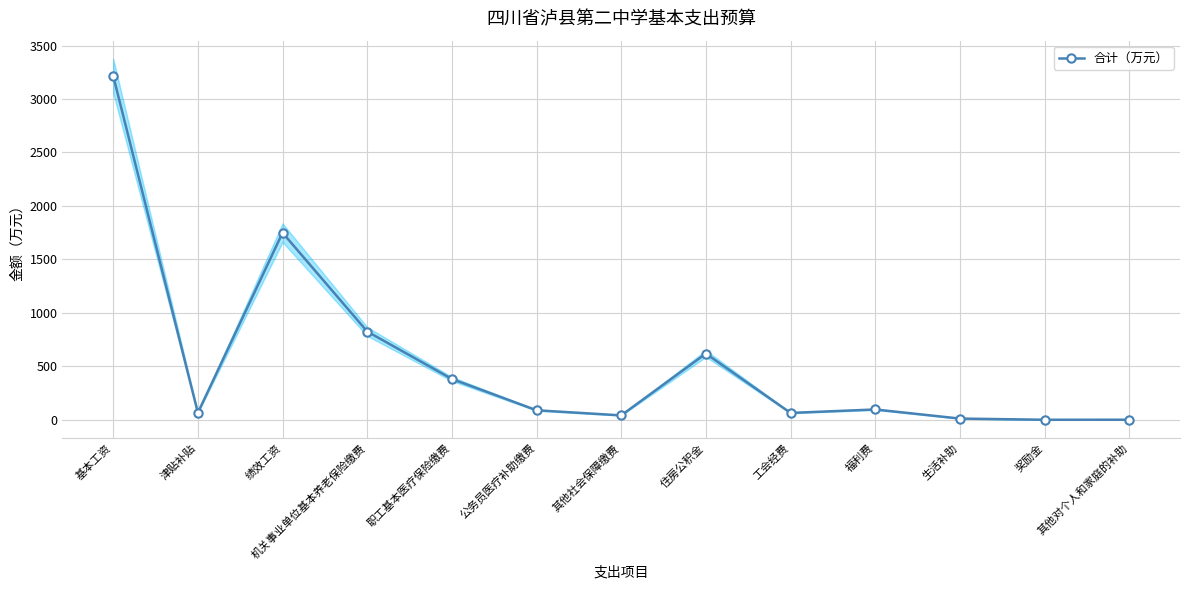

How many series are shown in this chart?

1